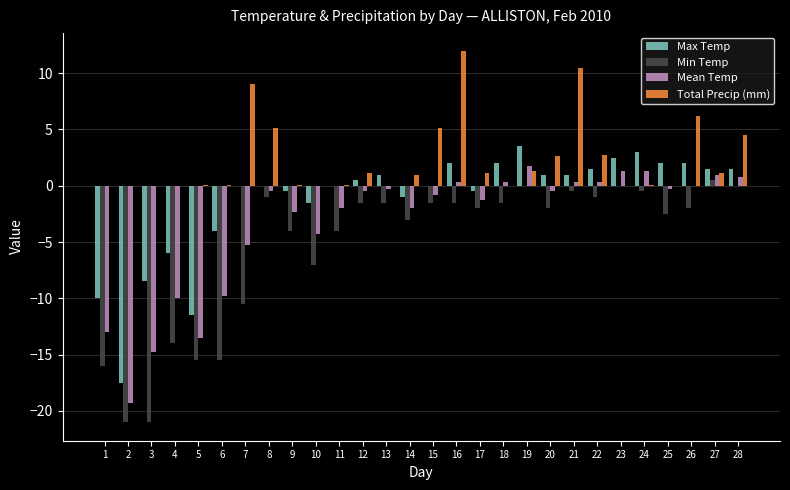

Is the value of Max Temp at 15 greater than the value of Min Temp at 4?

Yes